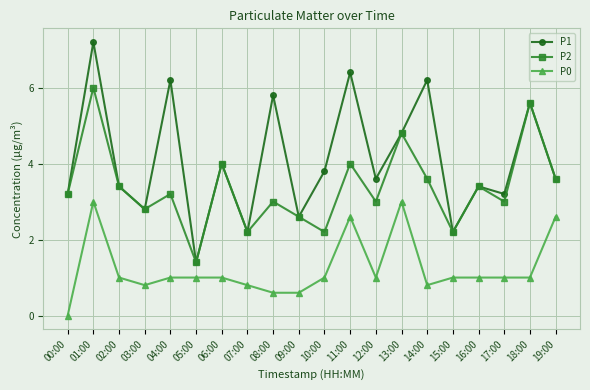

How many lines are shown in the chart?

3